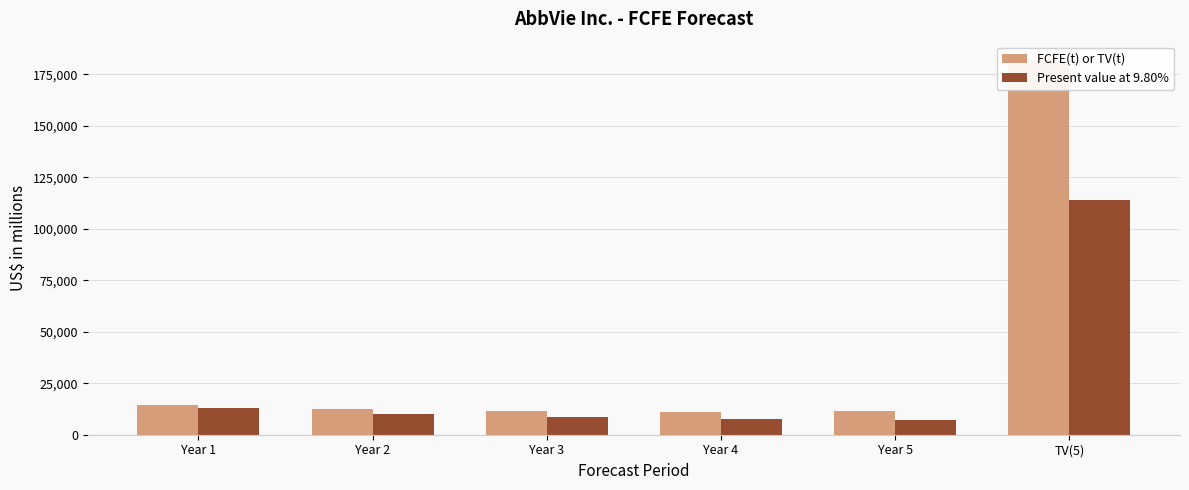

What is the difference between the maximum and minimum values in the Present value at 9.80% series?

106722